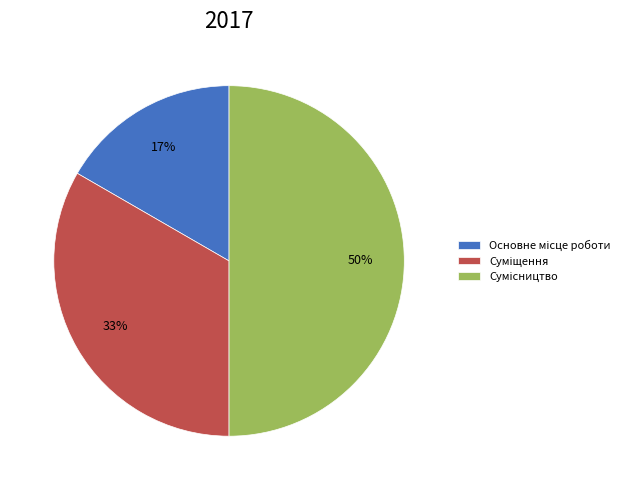

To the nearest percent, what is the average slice percentage?

33%